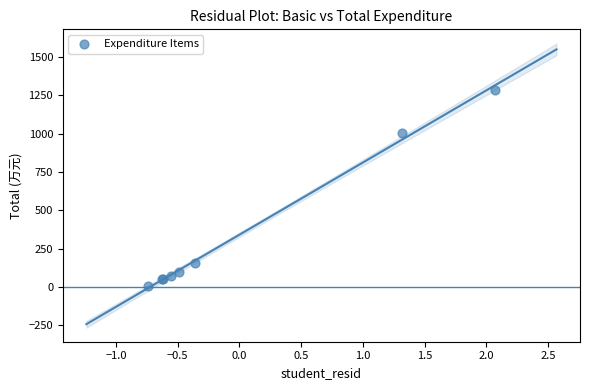

What Y value in the scatter plot is closest to 646?

1004.7